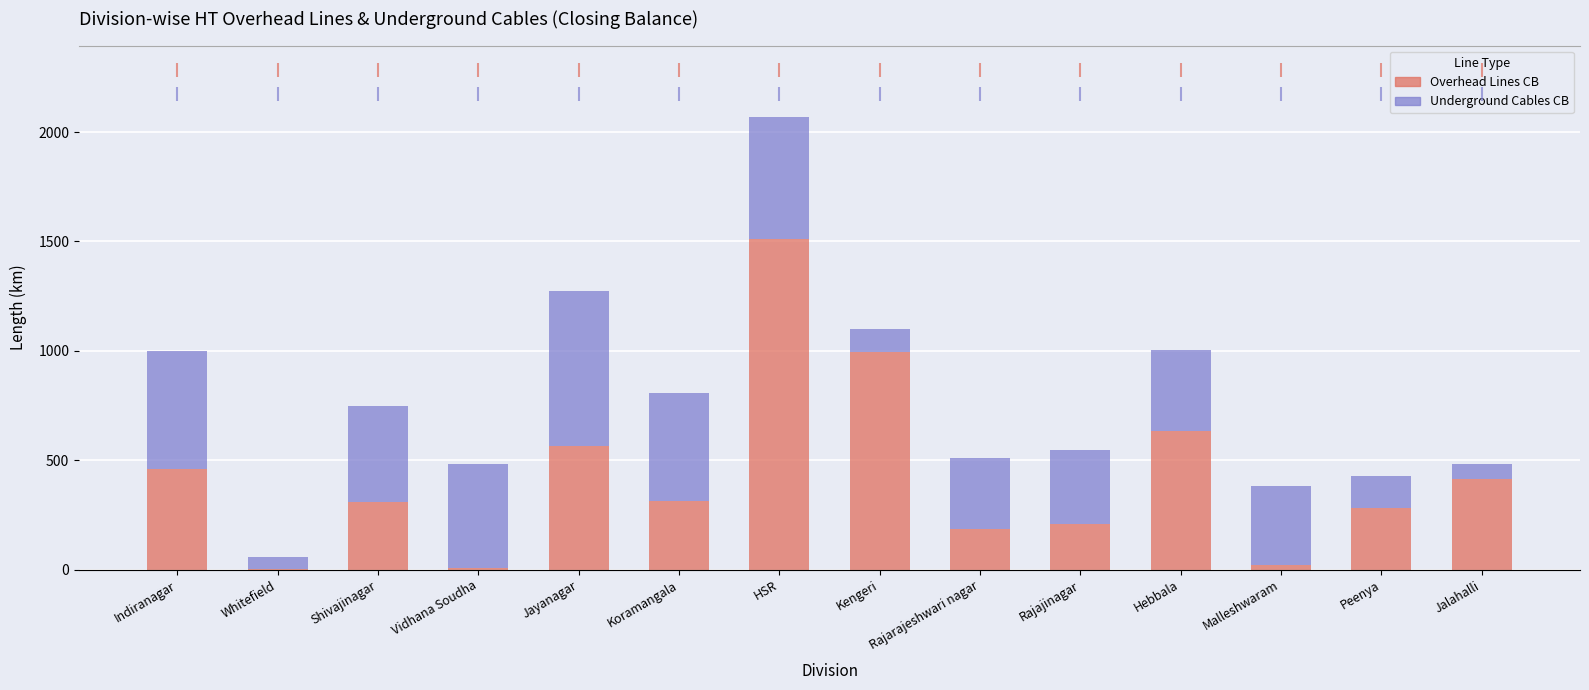

Rank the series by their average value, from lowest to highest.

Underground Cables CB, Overhead Lines CB